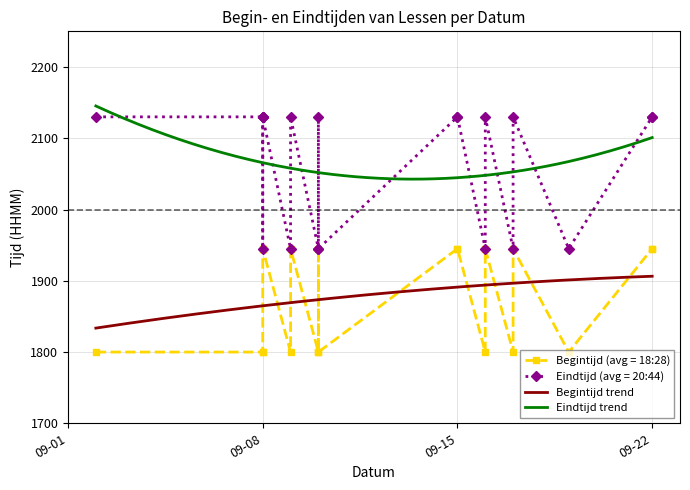

True or false: Eindtijd and Begintijd cross at least once.

False